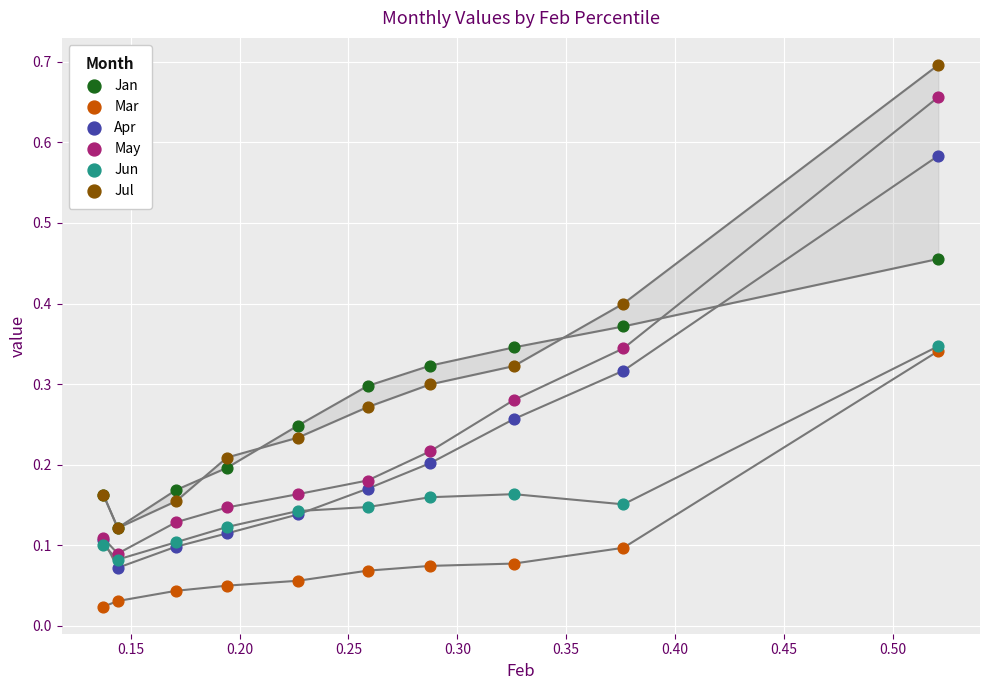

Which series reaches the maximum Y coordinate?

Jul